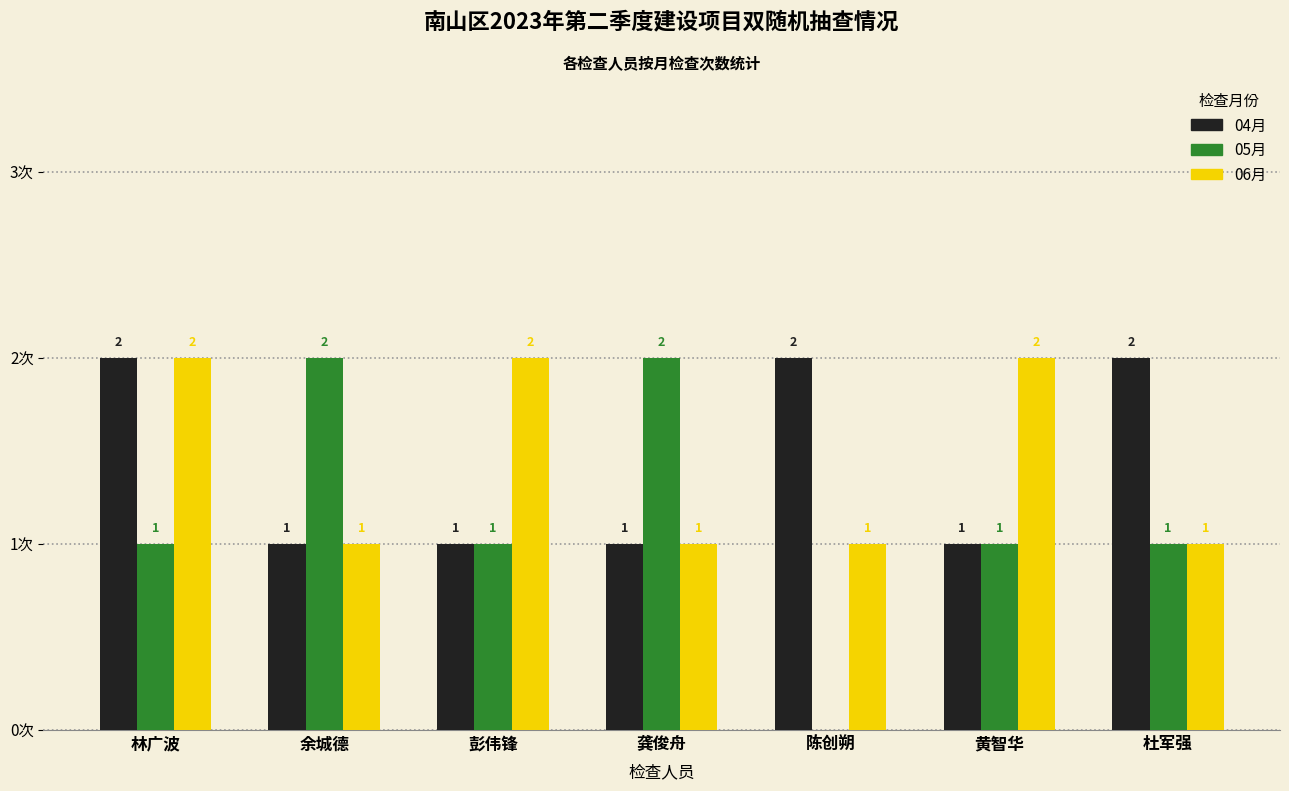

Is the value of 04月 at 彭伟锋 greater than the value of 05月 at 龚俊舟?

No